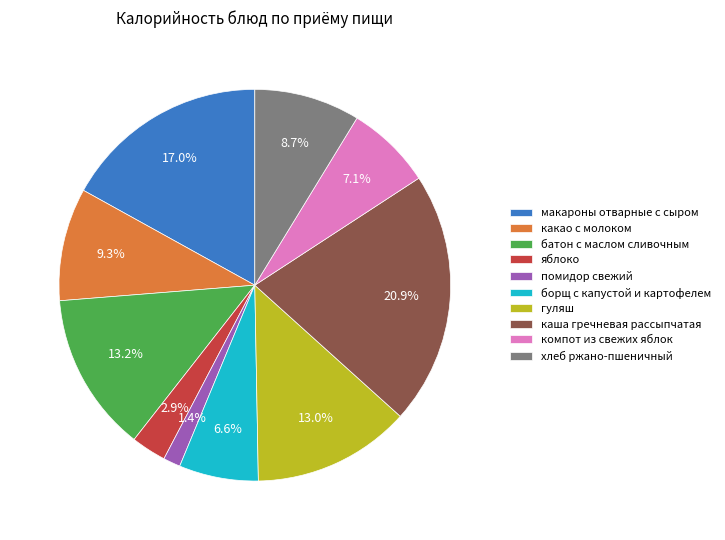

To the nearest percent, what is the difference between the батон с маслом сливочным and борщ с капустой и картофелем slice percentages?

7%